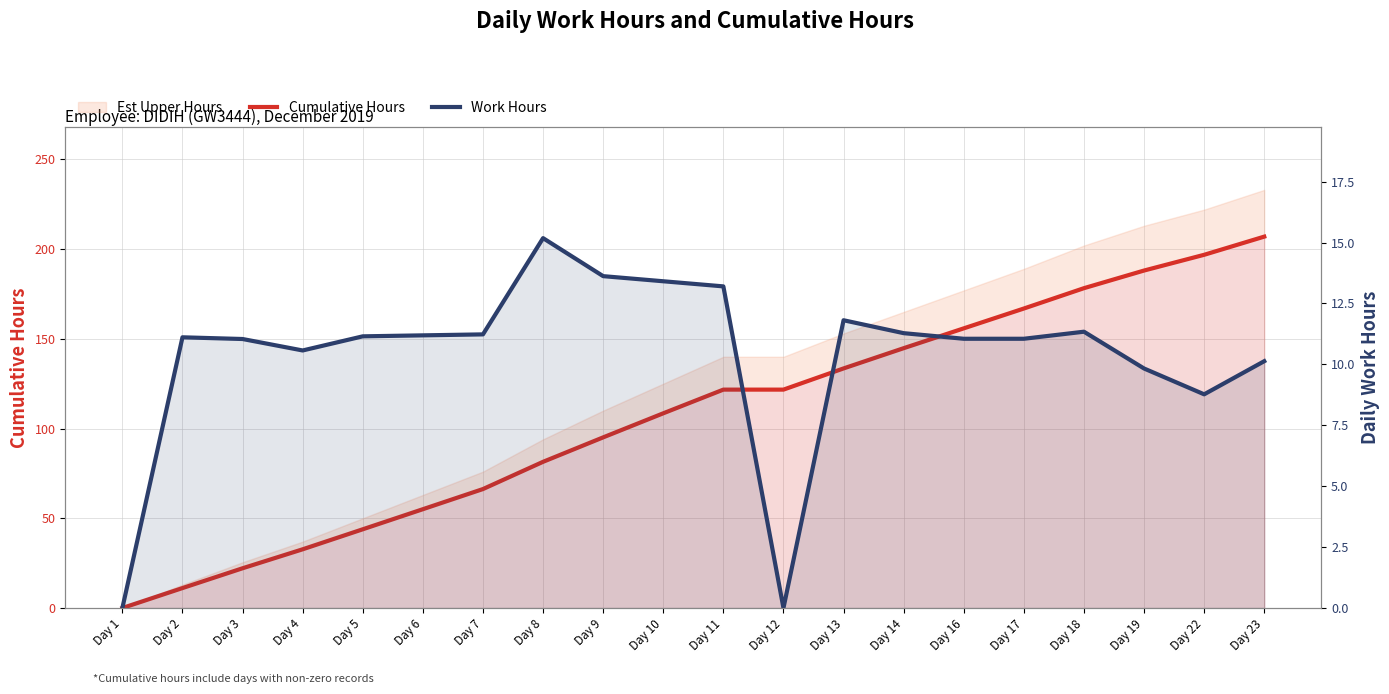

At Day 10, list the series in order from smallest to largest.

Work Hours, Cumulative Hours